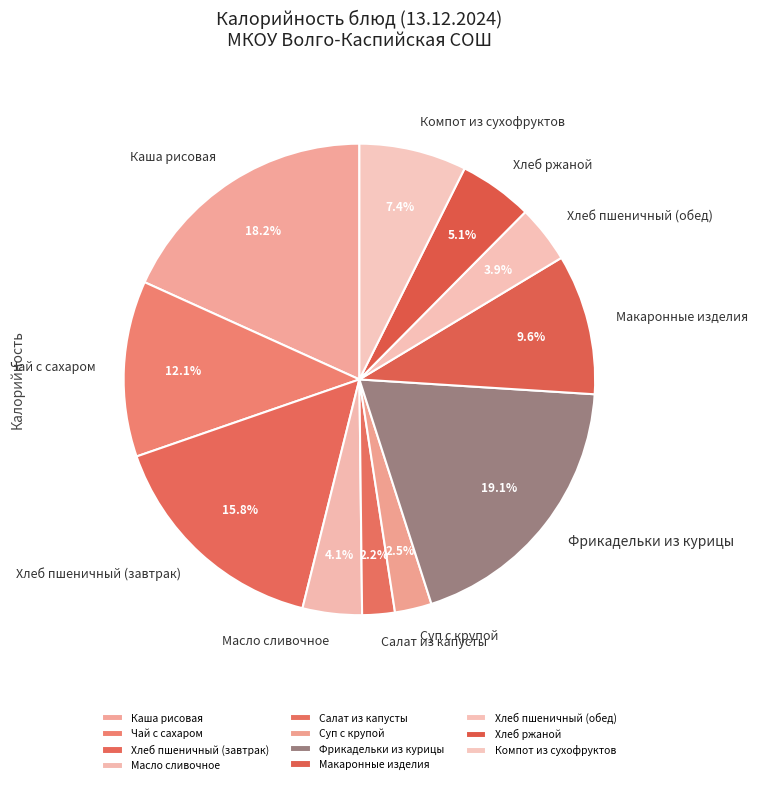

Do Фрикадельки из курицы and Масло сливочное together represent more than half of the pie?

No